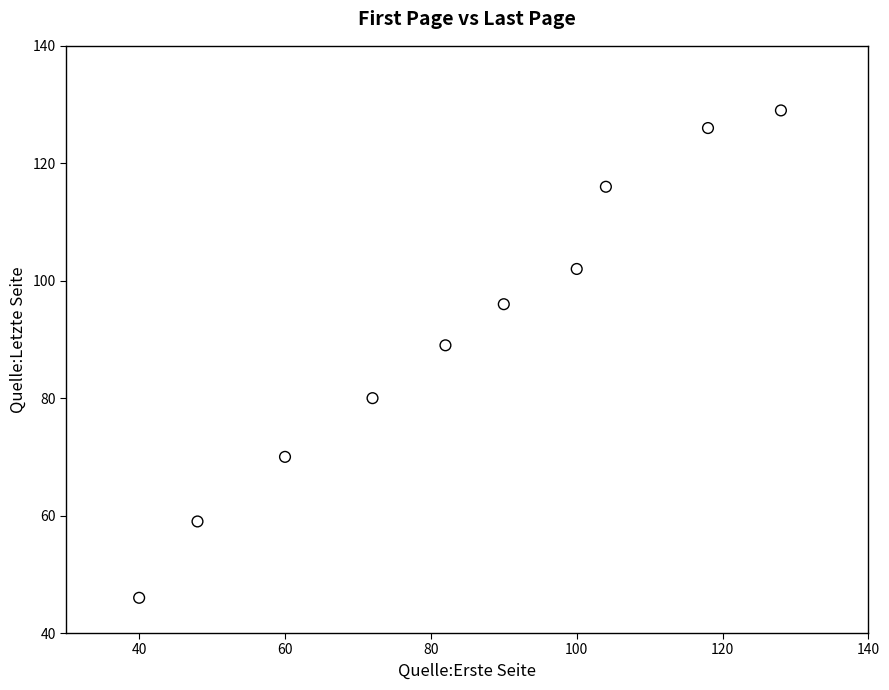

What Y value in the scatter plot is closest to 87?

89